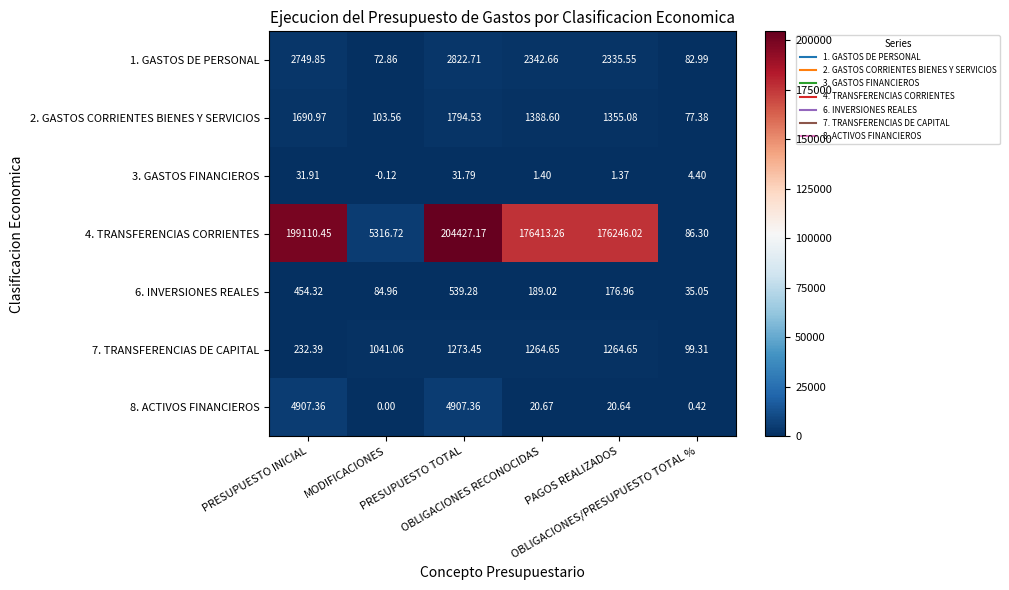

At how many categories does at least one series exceed 117953?

4